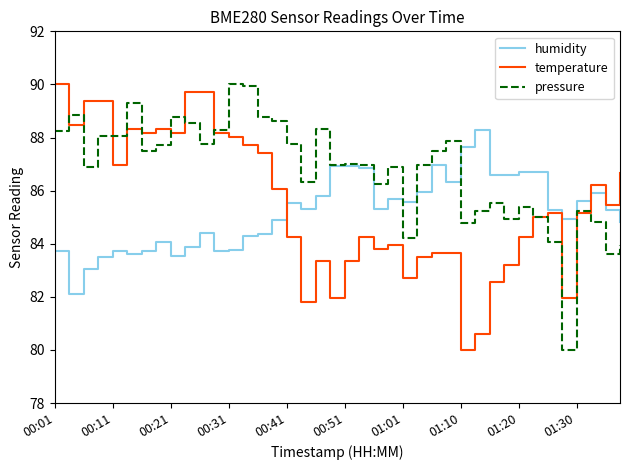

Which series has the largest total across all categories?

pressure